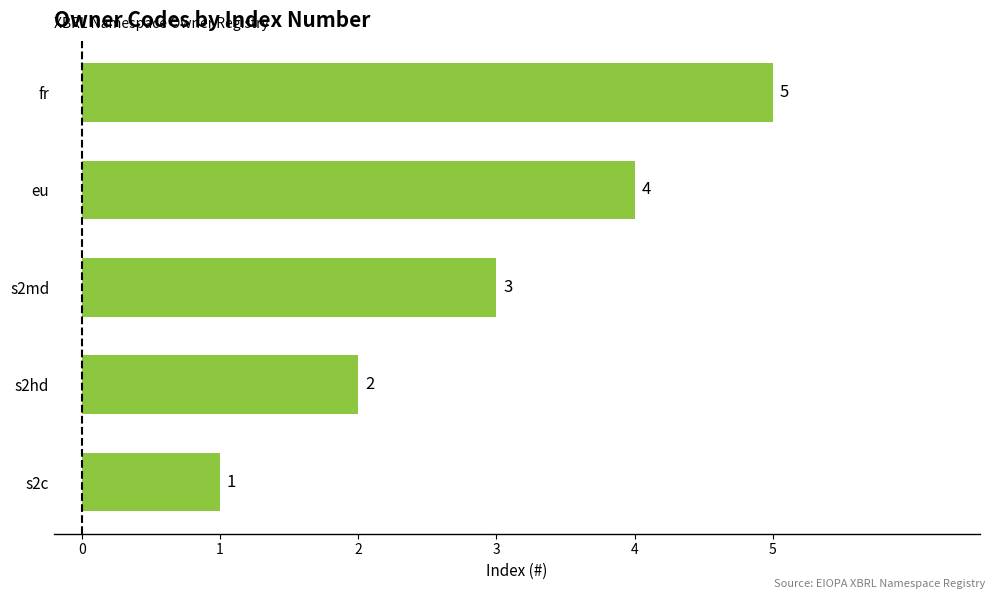

Between s2c and s2md, which is larger?

s2md